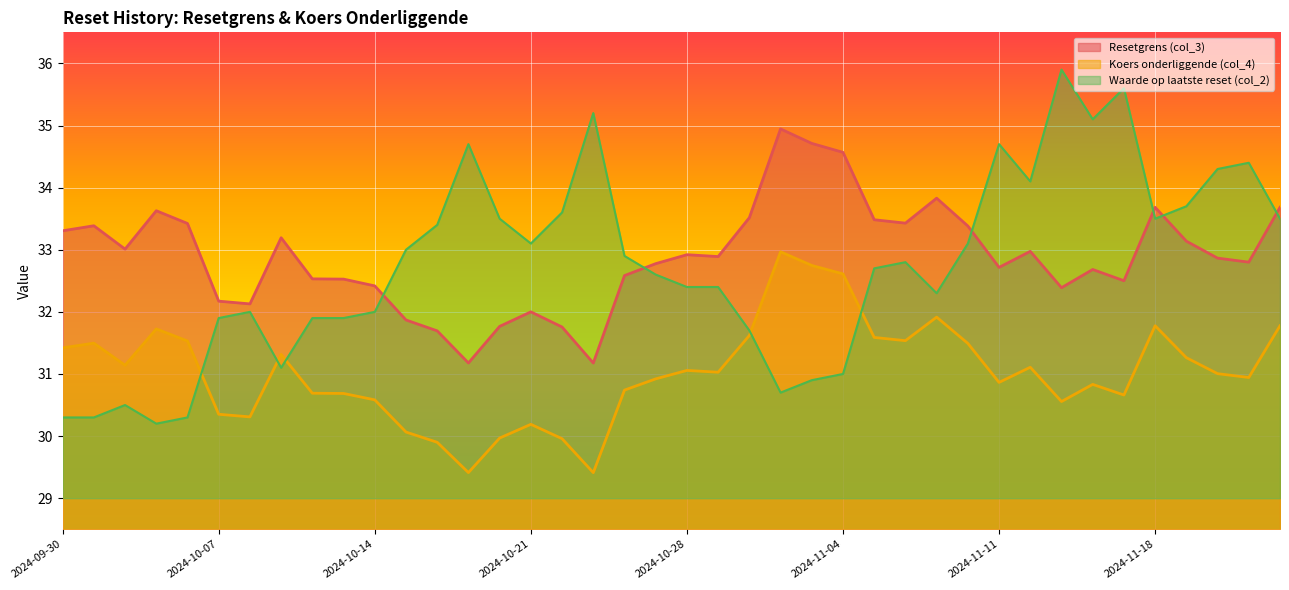

What is the approximate value of Resetgrens (col_3) at 2024-10-21?

32.0